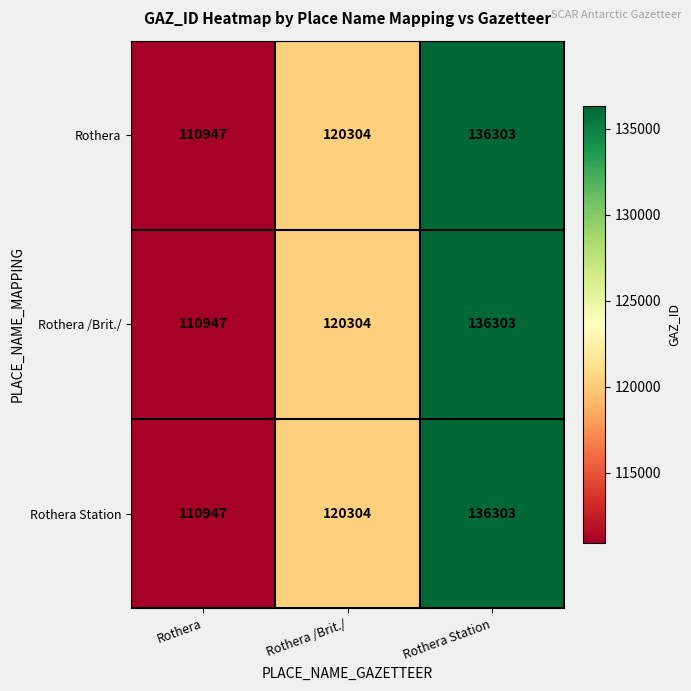

The value of Rothera /Brit./ at Rothera Station is 136303. True or false?

True